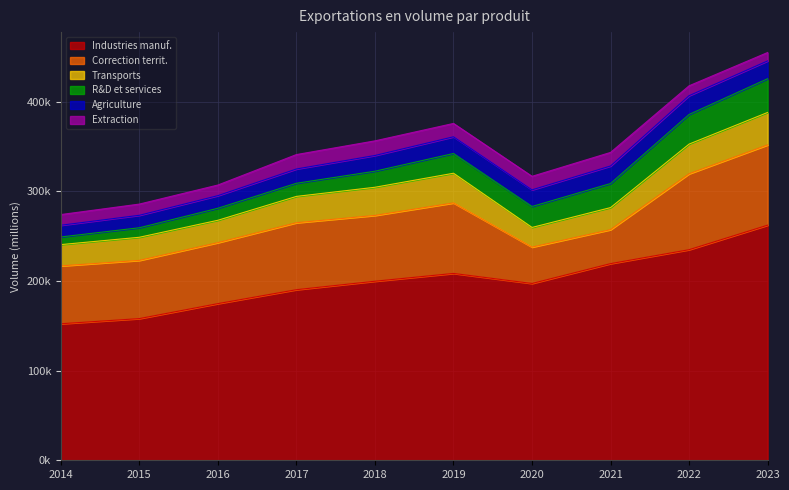

Reading left to right, transcribe all the data shown in this chart.

Industries manuf.: 2014=152354	2015=158103	2016=174819	2017=190366	2018=199813	2019=208526	2020=197303	2021=219447	2022=235005	2023=262371
Correction territ.: 2014=64560	2015=64962	2016=68039	2017=74723	2018=73433	2019=78669	2020=40592	2021=37924	2022=84700	2023=89586
Transports: 2014=23761	2015=25813	2016=24992	2017=29393	2018=31434	2019=33132	2020=21952	2021=24629	2022=33159	2023=36216
R&D et services: 2014=8552	2015=10625	2016=13422	2017=14662	2018=17932	2019=22032	2020=23386	2021=26861	2022=33056	2023=37626
Agriculture: 2014=13048	2015=13897	2016=14051	2017=15921	2018=17530	2019=18644	2020=18554	2021=19552	2022=20964	2023=19890
Extraction: 2014=11944	2015=12512	2016=11861	2017=16104	2018=16327	2019=14903	2020=15096	2021=15159	2022=11045	2023=9377